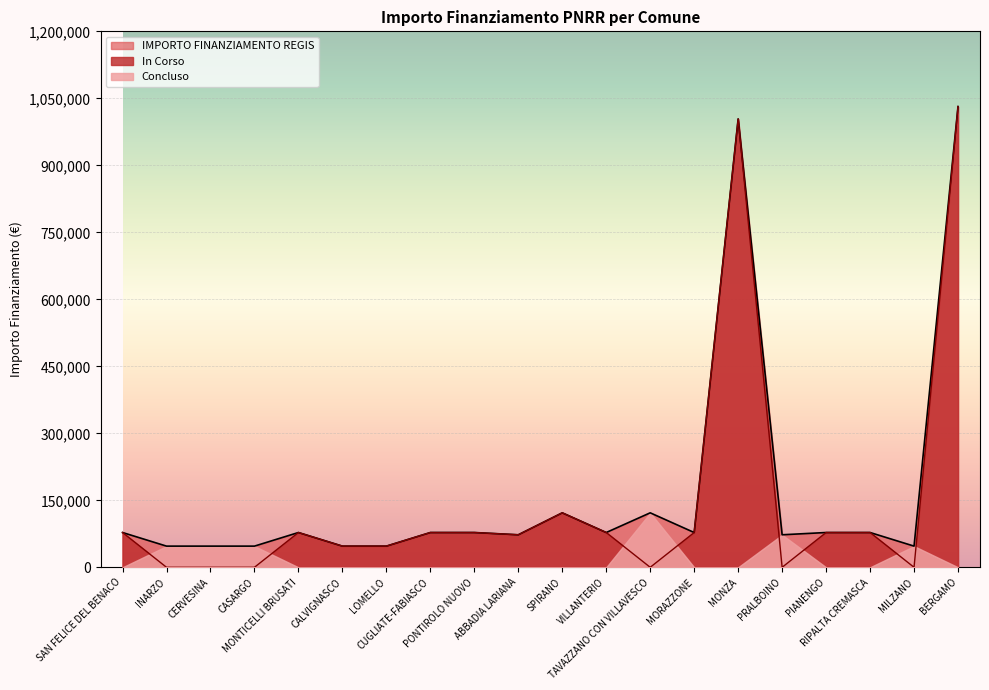

True or false: In Corso and IMPORTO FINANZIAMENTO REGIS cross at least once.

False